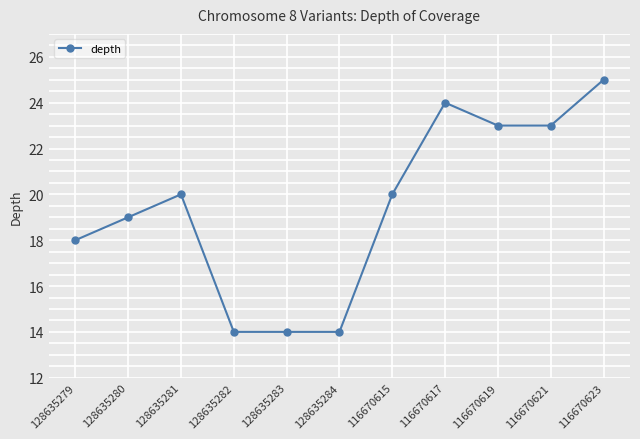

Reading left to right, transcribe all the data shown in this chart.

18	19	20	14	14	14	20	24	23	23	25